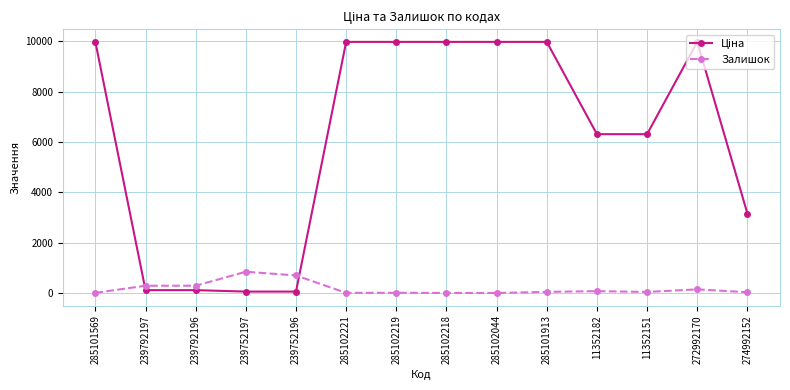

What is the value of the Залишок point at the 4th from the left?

845.0